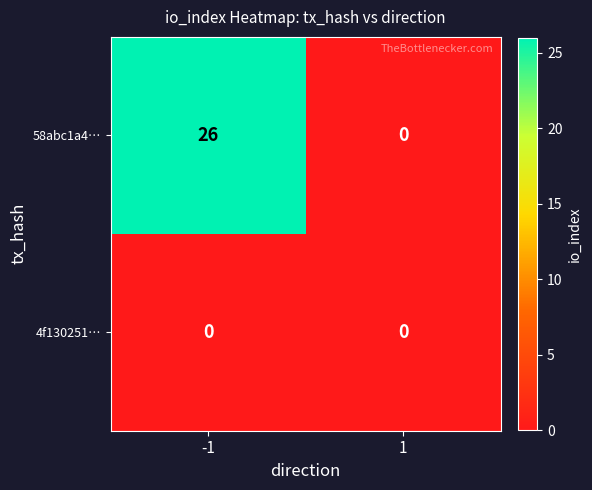

Reading left to right, transcribe all the data shown in this chart.

58abc1a4…: 26	0
4f130251…: 0	0